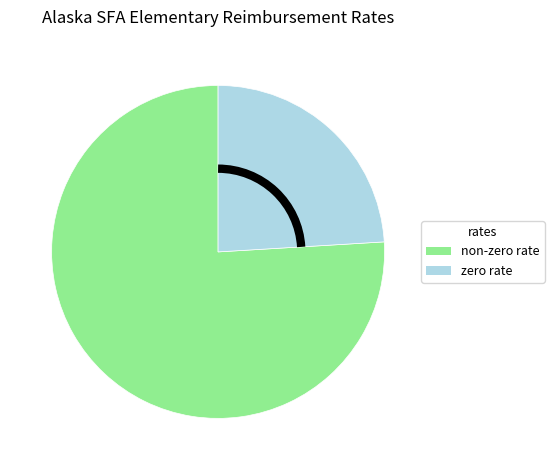

The non-zero rate slice represents 76% of the pie. True or false?

True